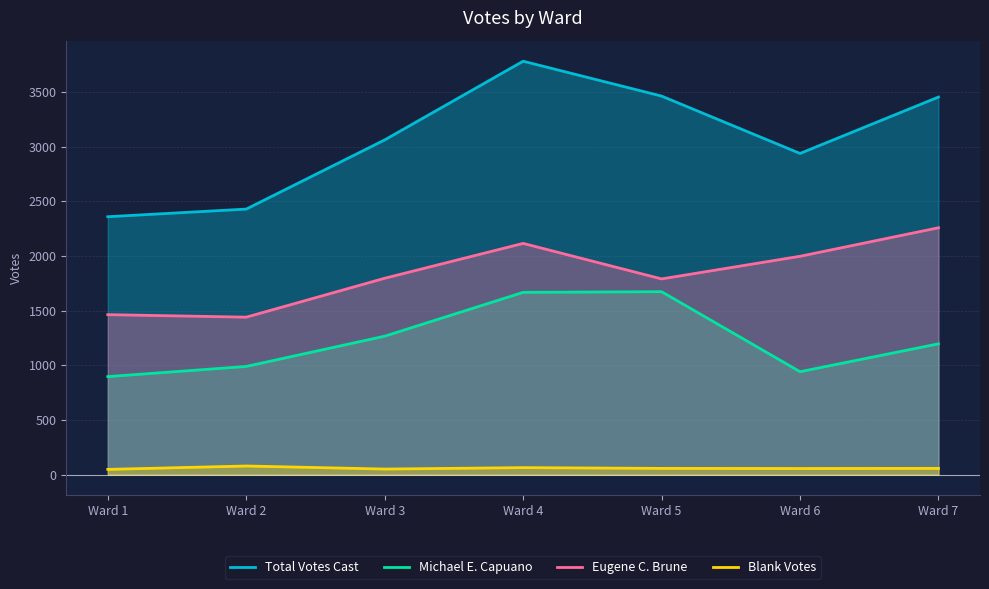

Which series changed the most between Ward 2 and Ward 6?

Eugene C. Brune